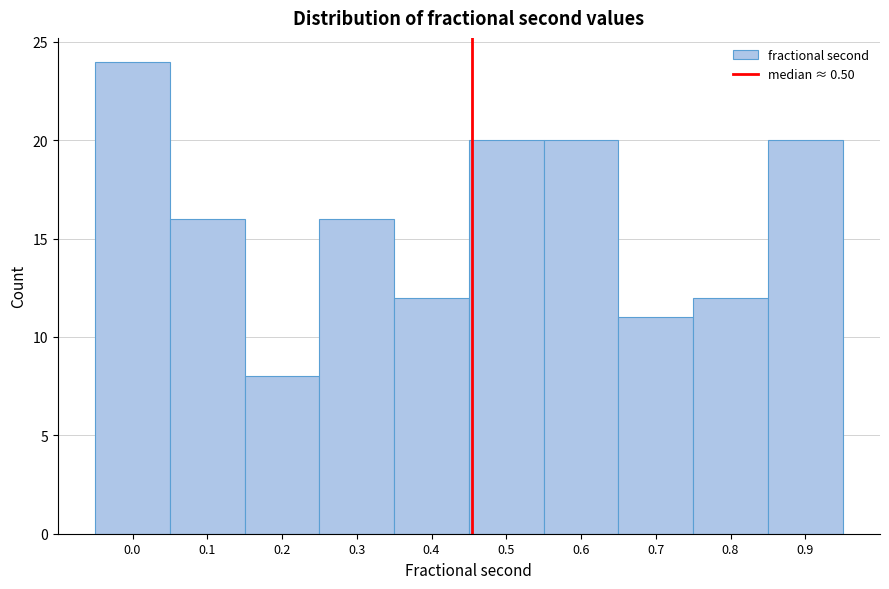

Reading left to right, transcribe all the data shown in this chart.

0.0=24	0.1=16	0.2=8	0.3=16	0.4=12	0.5=20	0.6=20	0.7=11	0.8=12	0.9=20